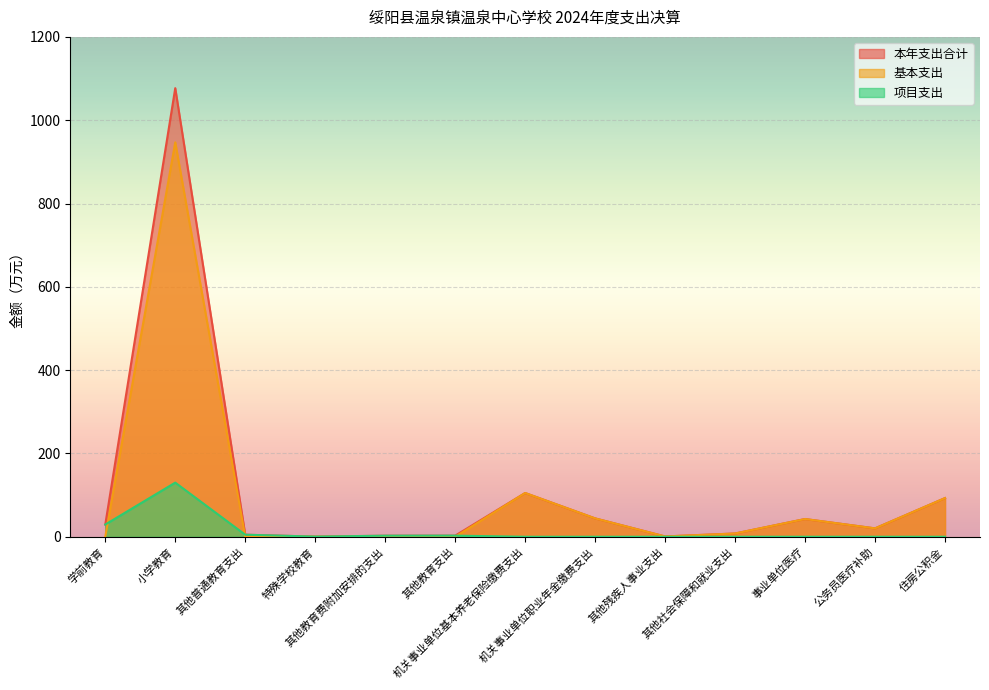

How many lines are shown in the chart?

3